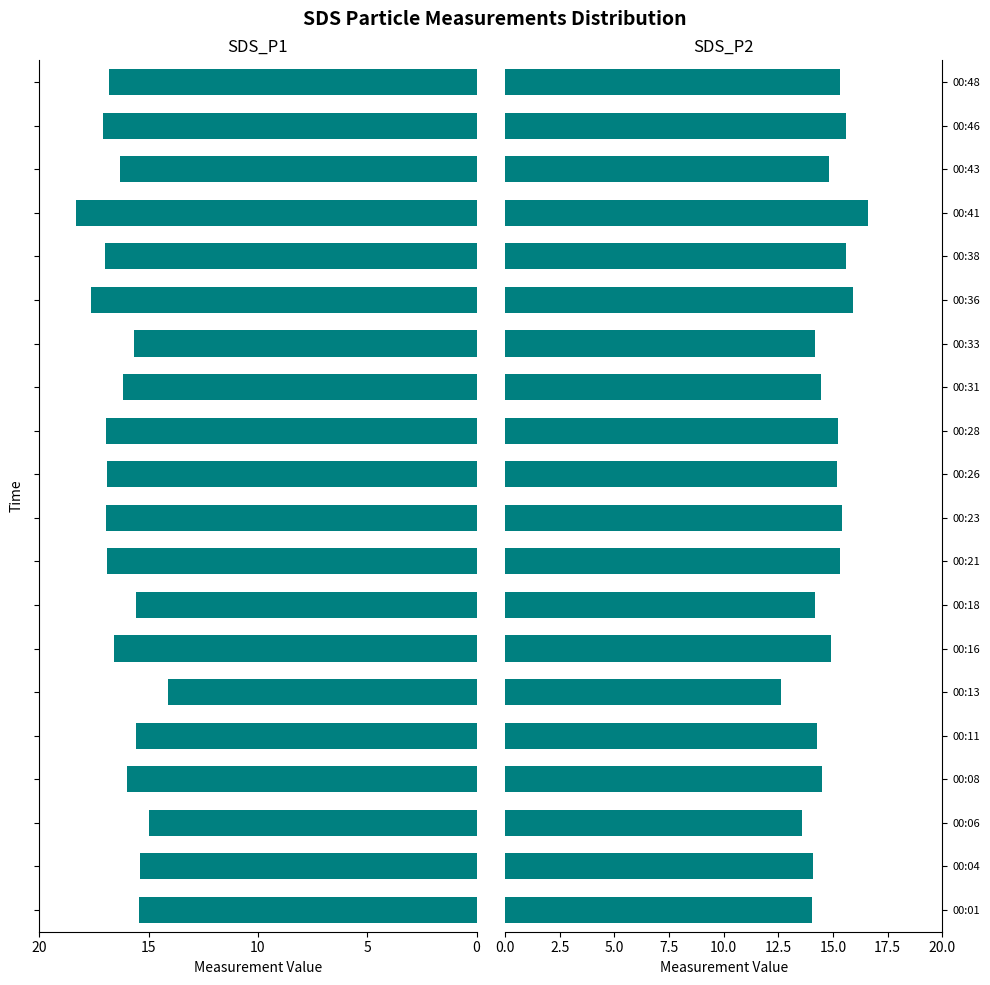

What are all the series names shown in the legend?

SDS_P1, SDS_P2